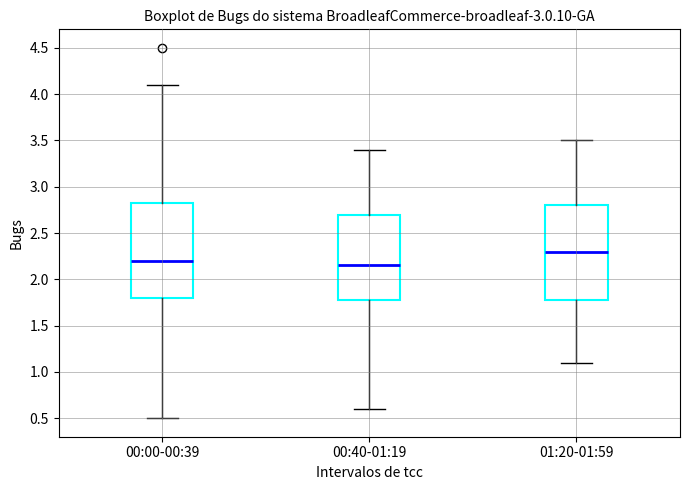

Where does the lower whisker of the box for 00:40-01:19 end on the y-axis? The values are not printed on the chart, so give them approximately, as read against the axis.

0.60